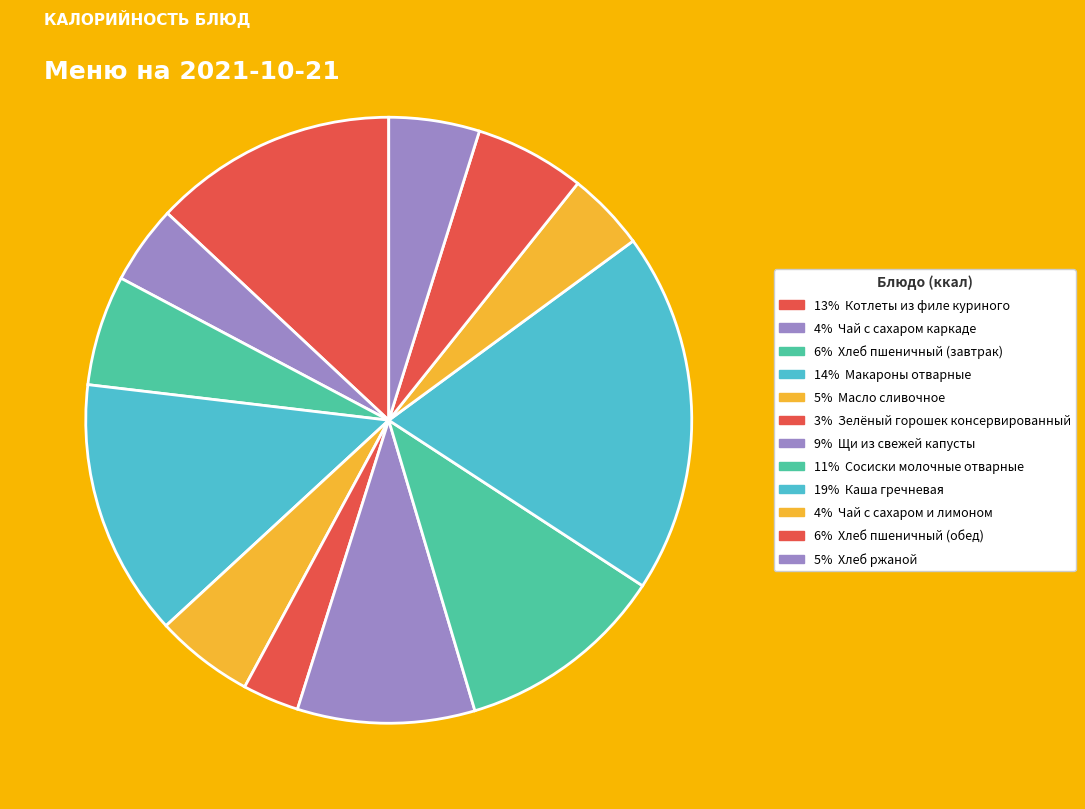

Which category has the smallest portion of the pie?

Зелёный горошек консервированный